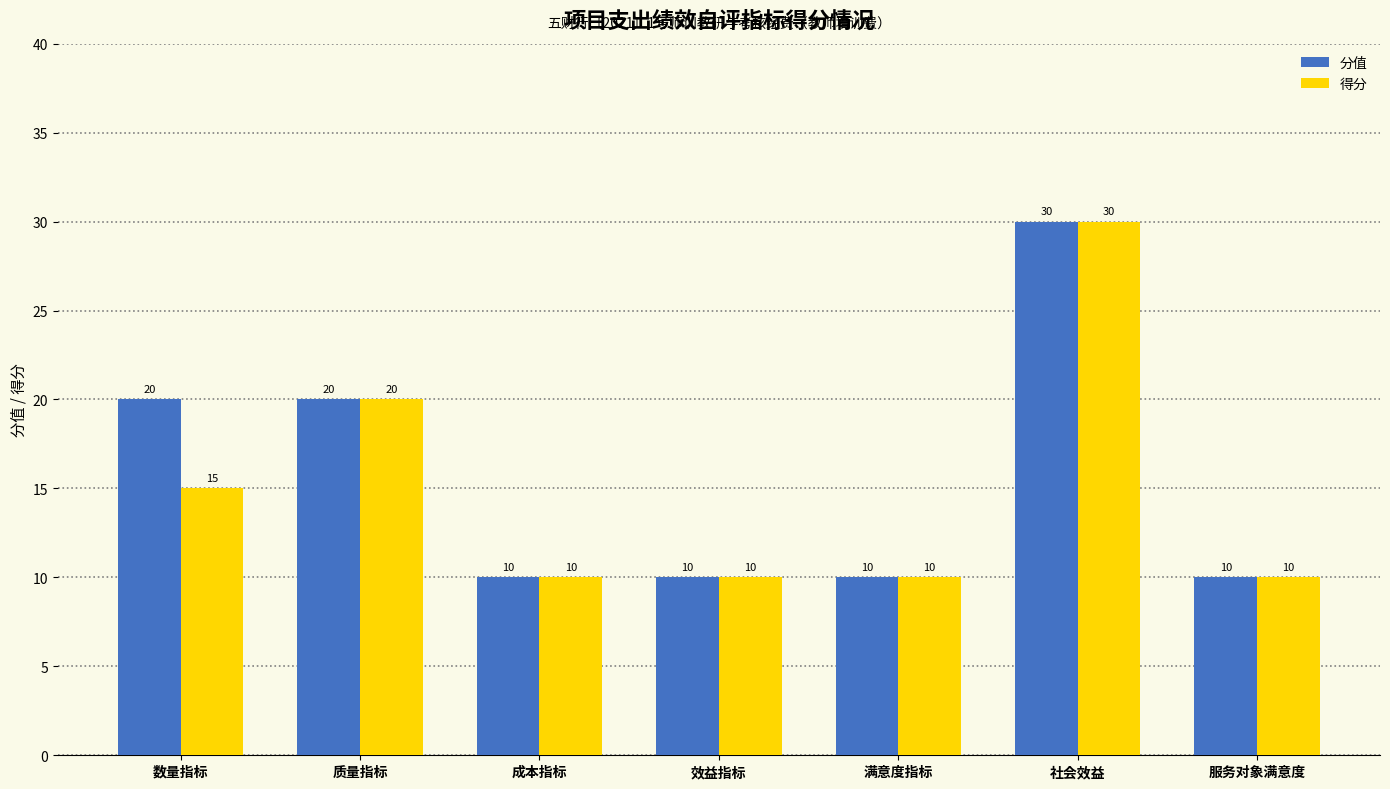

Reading right to left, list all the values displayed in this chart.

分值: 服务对象满意度=10	社会效益=30	满意度指标=10	效益指标=10	成本指标=10	质量指标=20	数量指标=20
得分: 服务对象满意度=10	社会效益=30	满意度指标=10	效益指标=10	成本指标=10	质量指标=20	数量指标=15